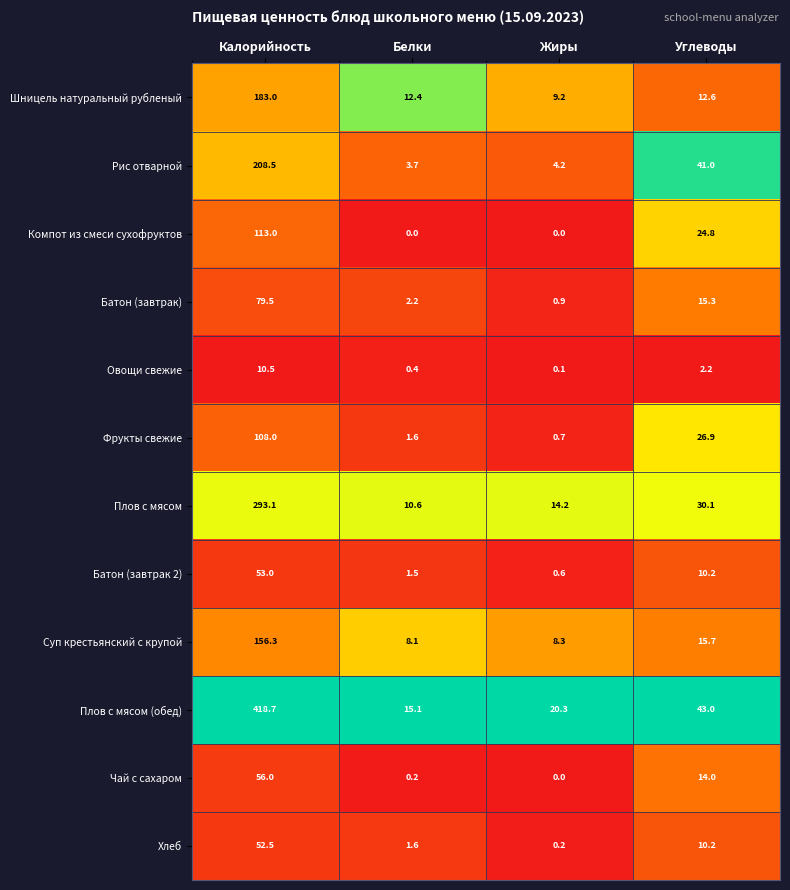

What is the difference between the maximum and minimum values in the Овощи свежие series?

10.4